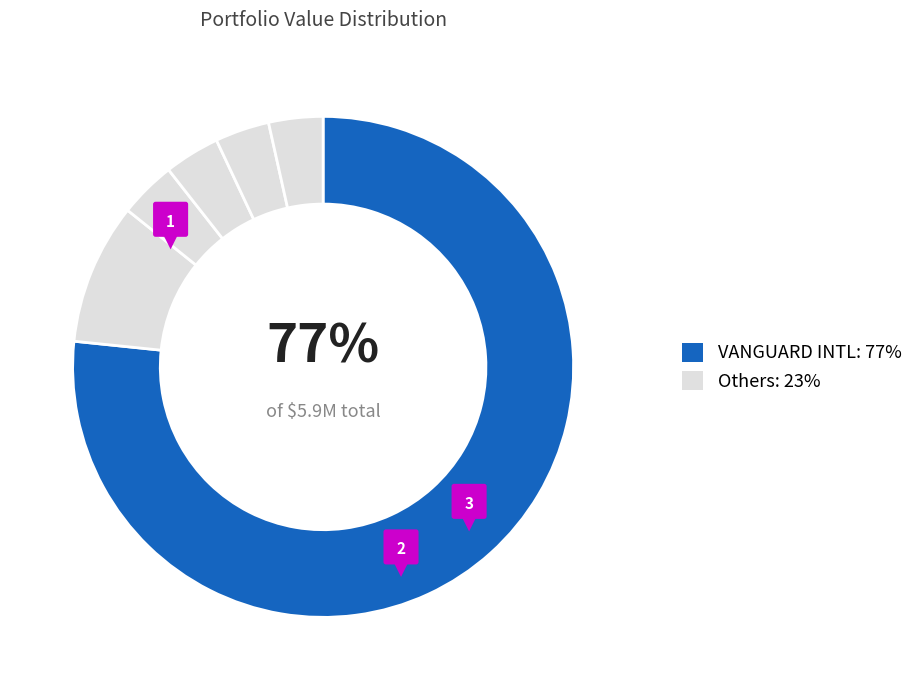

What is the largest slice in the pie chart?

VANGUARD INTL EQUITY INDEX F